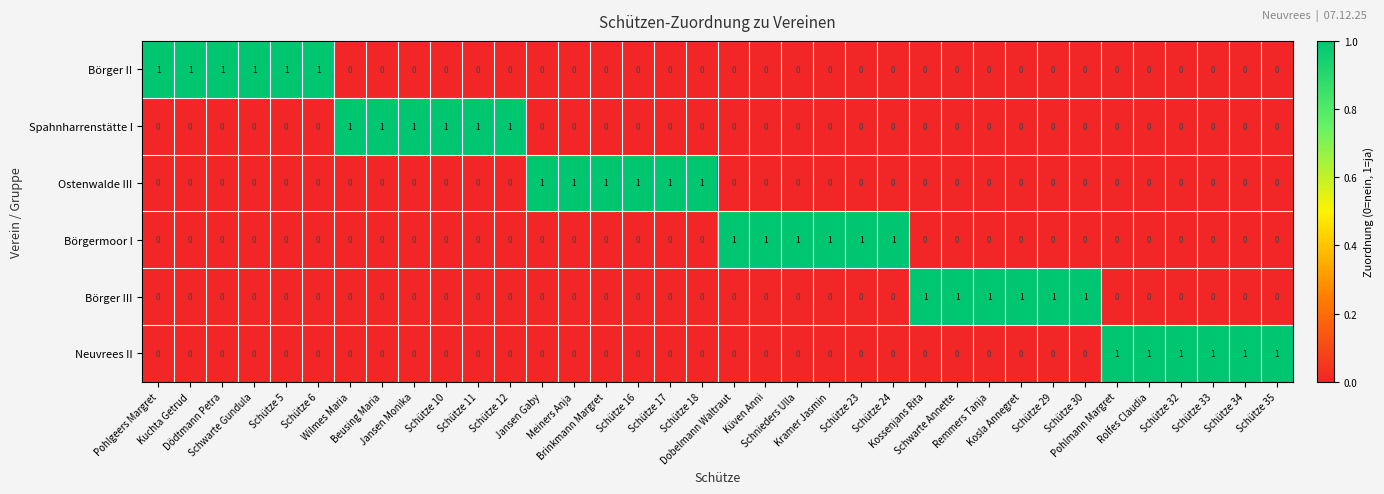

How many Börgermoor I values are between 0 and 1?

36